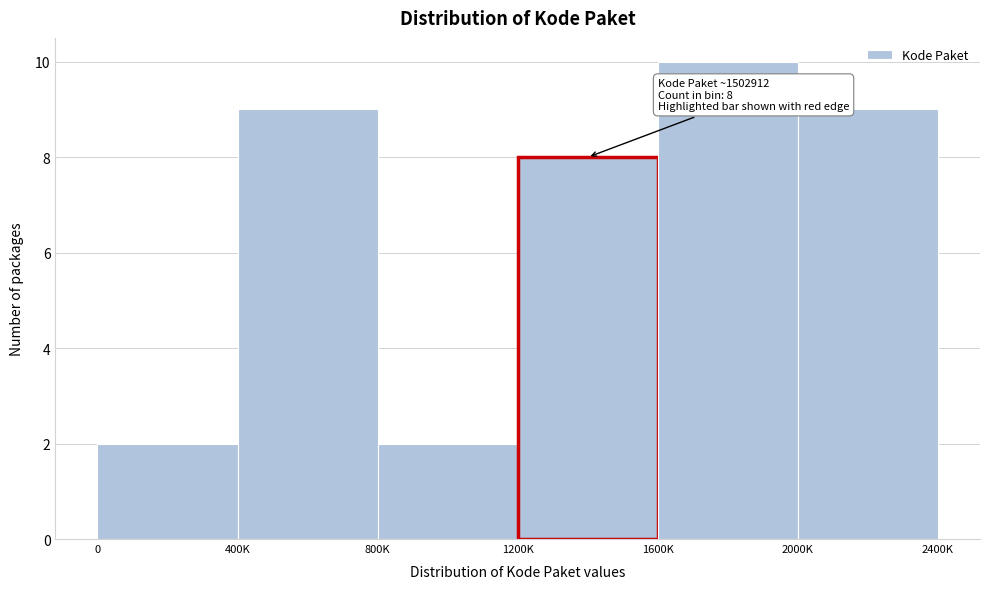

Reading left to right, extract all data points from this chart.

2	9	2	8	10	9